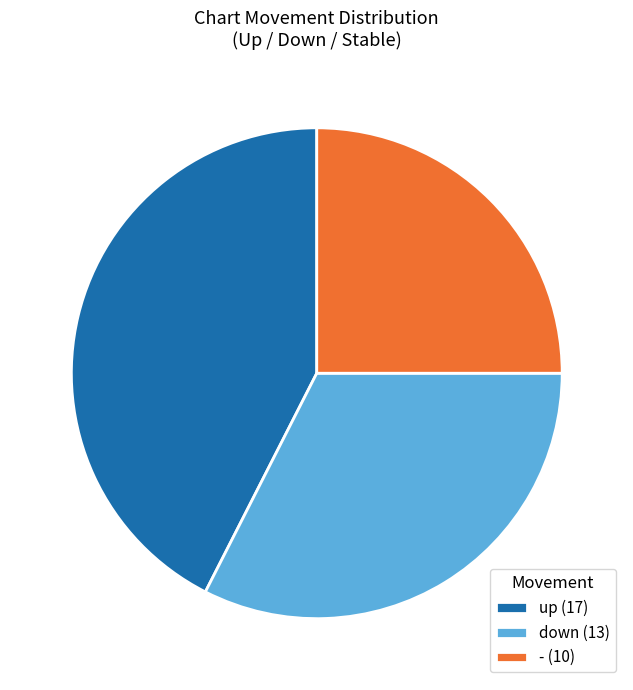

Does up account for over 50% of the chart?

No